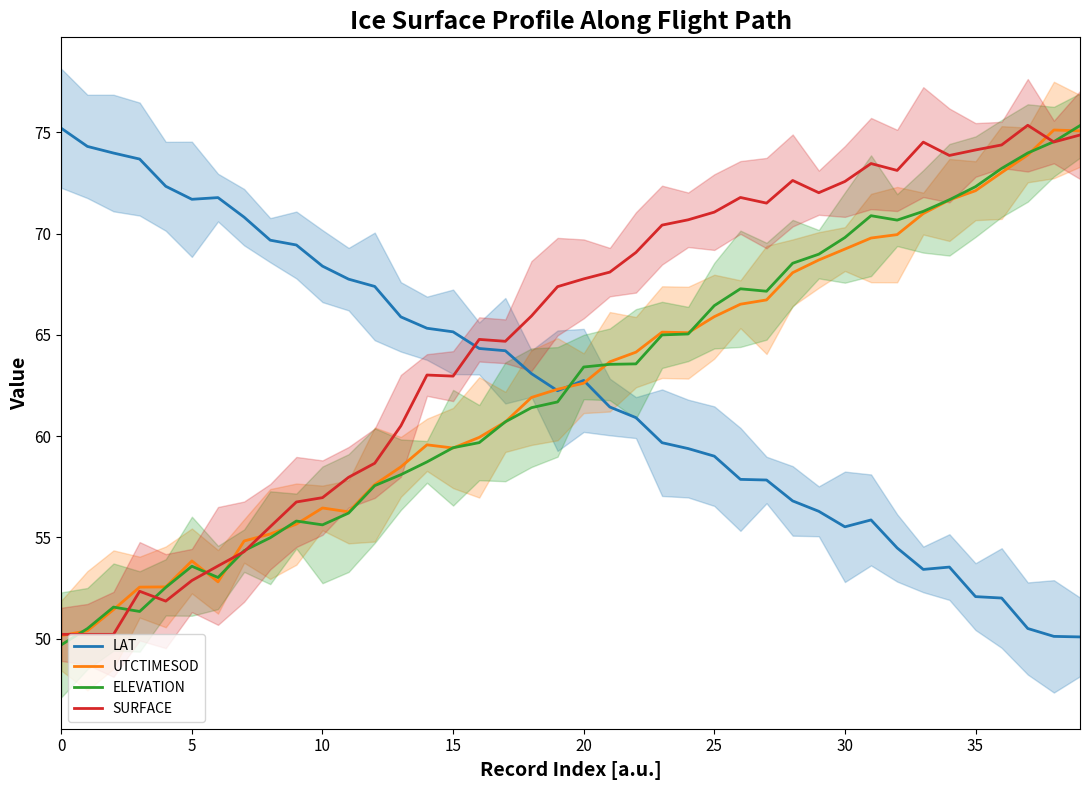

How many interior local valleys does the LAT series have?

4